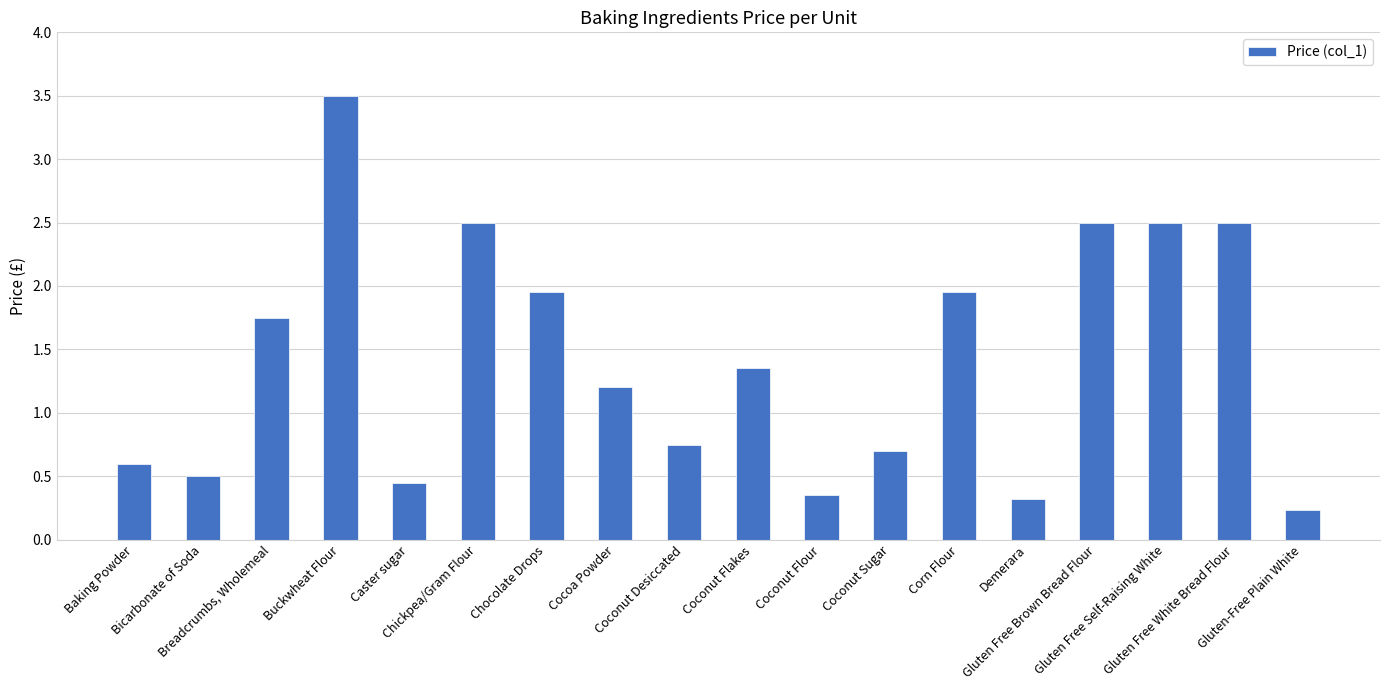

Which label corresponds to the smallest value in the chart?

Gluten-Free Plain White